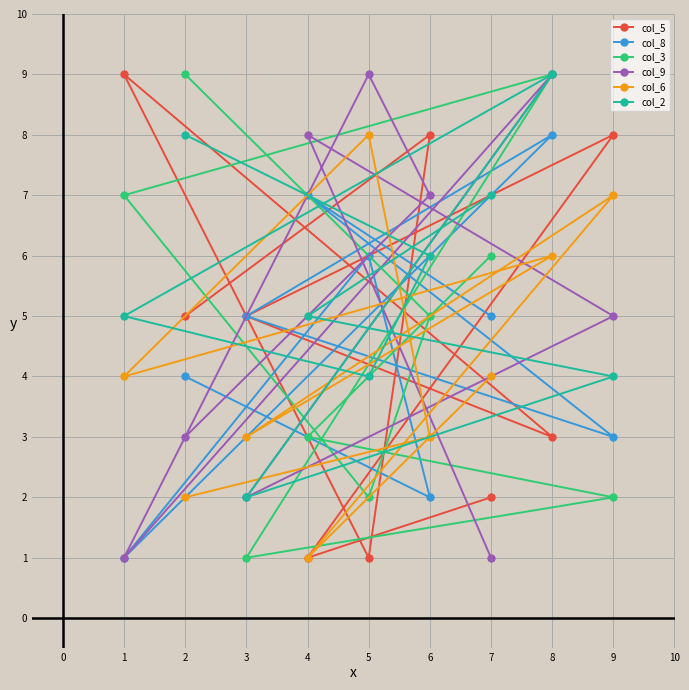

What is the difference between the col_3 values at 5 and 6?

3